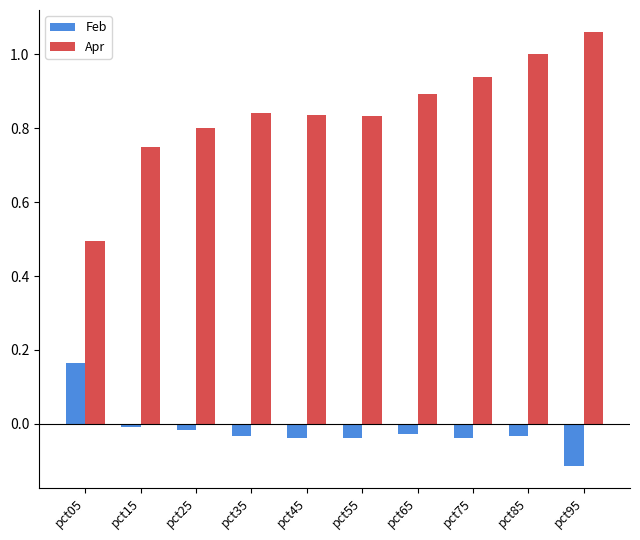

At how many categories does at least one series exceed 0?

10